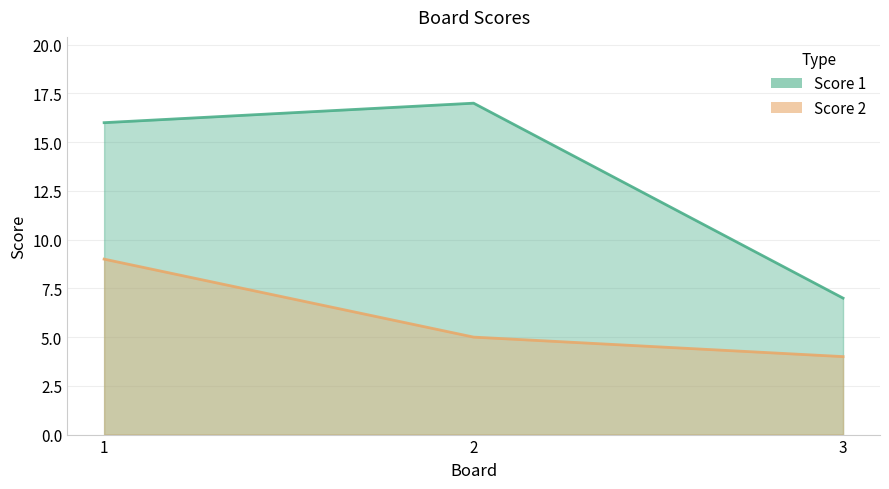

How many lines are shown in the chart?

2